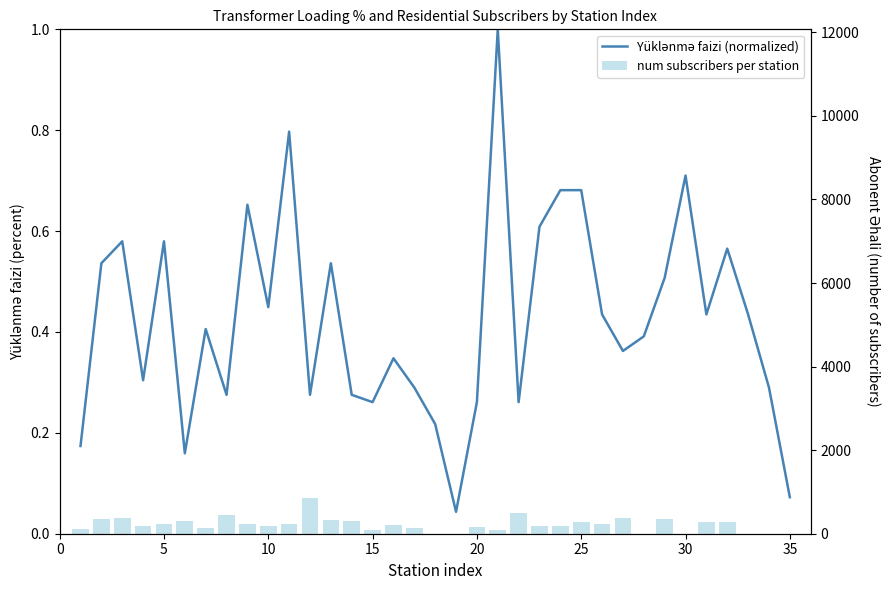

The num subscribers per station series shows -0.0 at 32. True or false?

False